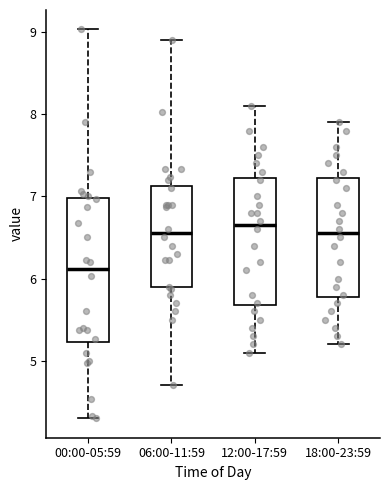

Reading left to right, transcribe this box plot: for each box, give where its median line is, the range the box spans, and where its two whiskers end, as read against the y-axis. The values are not printed on the chart, so give them approximately, as read against the axis.

00:00-05:59: median 6.1, box 5.2 to 7.0, whiskers 4.3 to 9.0
06:00-11:59: median 6.6, box 5.9 to 7.1, whiskers 4.7 to 8.9
12:00-17:59: median 6.7, box 5.7 to 7.2, whiskers 5.1 to 8.1
18:00-23:59: median 6.6, box 5.8 to 7.2, whiskers 5.2 to 7.9